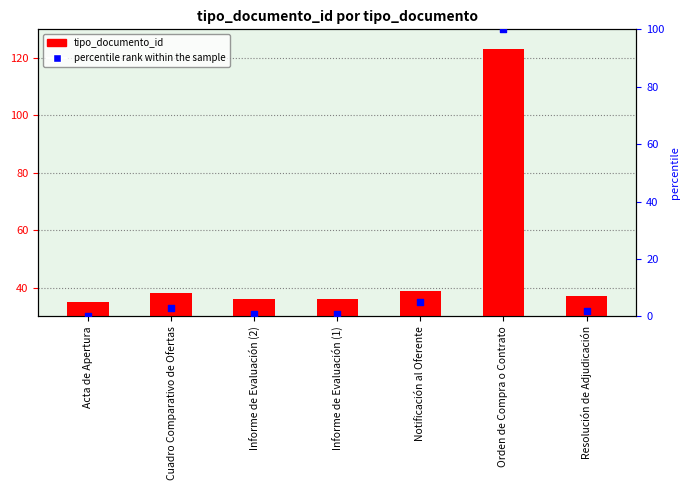

Which series contains the highest Y value?

tipo_documento_id